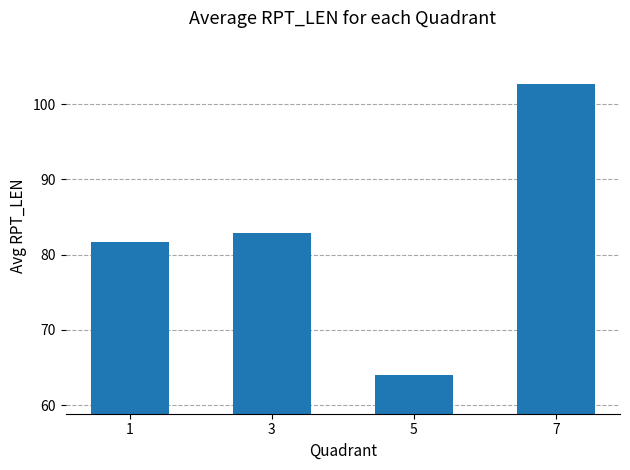

What is the value of the 1st bar from the left?

81.7